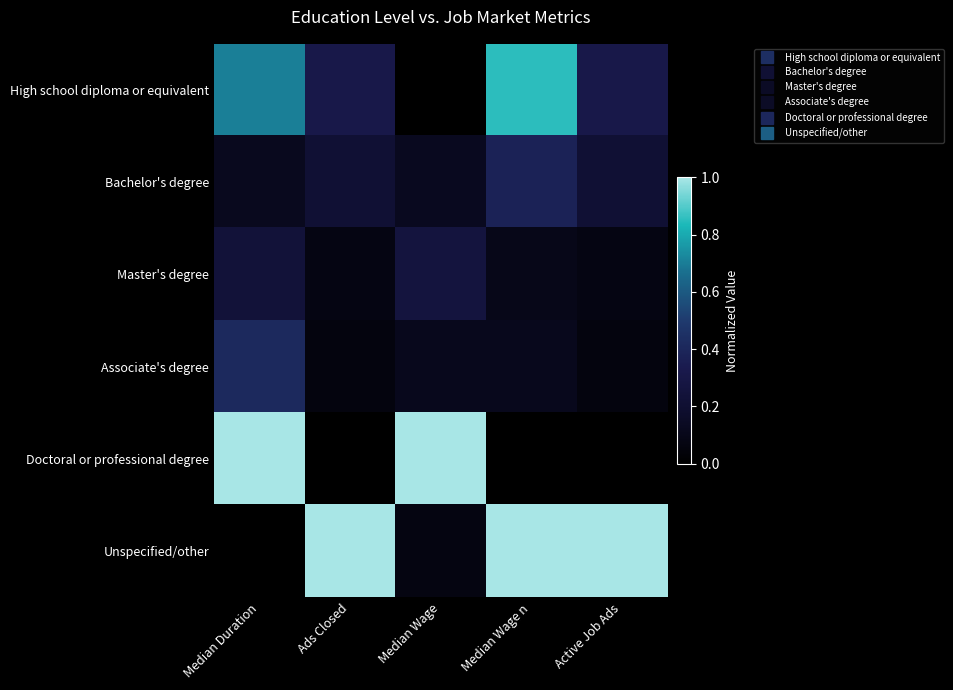

At which category is the sum across all series the highest?

Median Duration